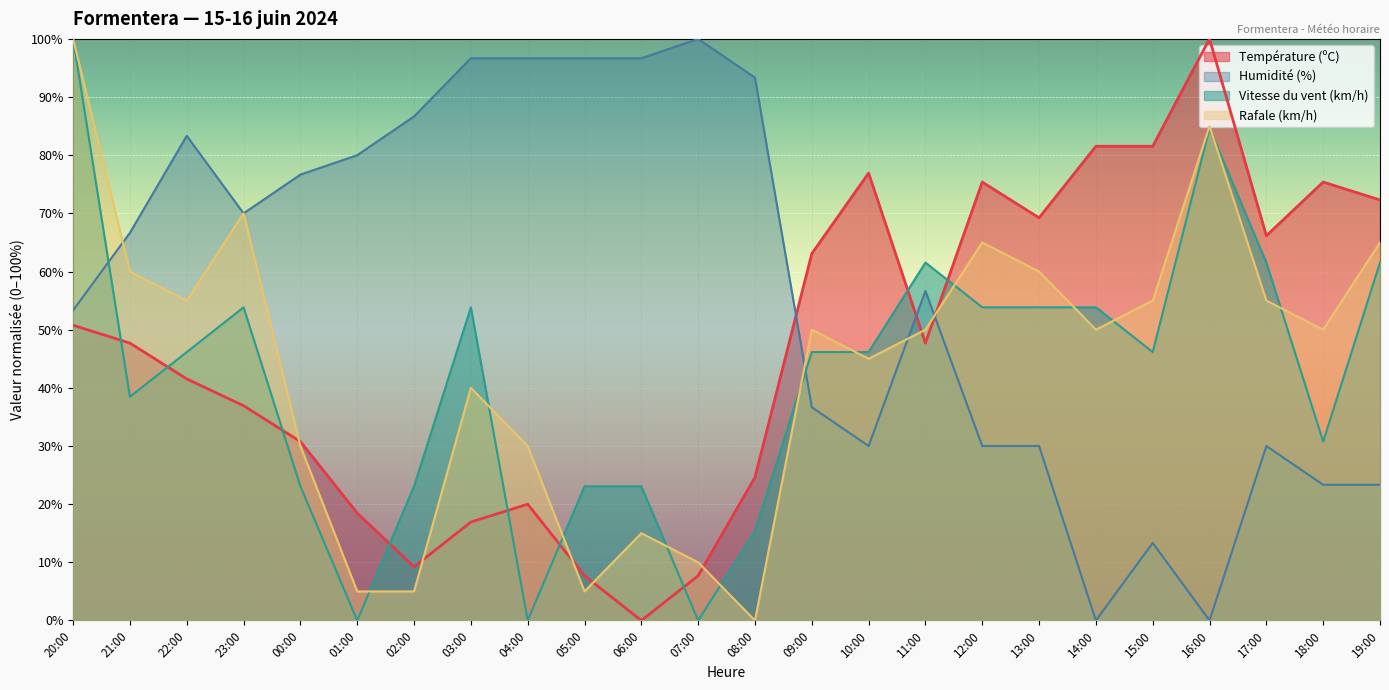

What is the difference between the Humidité (%) values at 08:00 and 04:00?

3.3